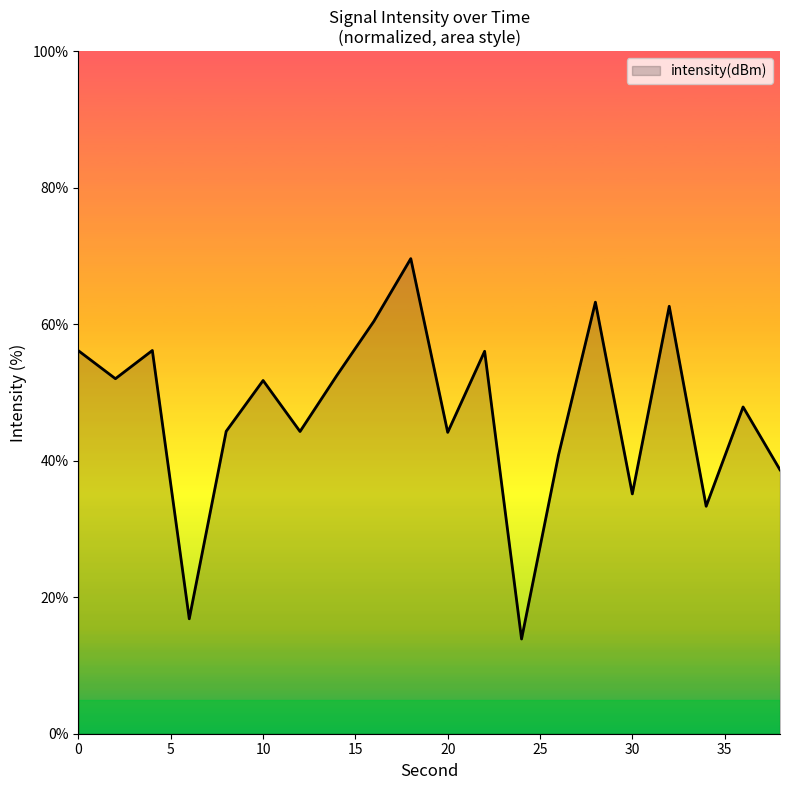

What is the smallest value displayed?

13.9